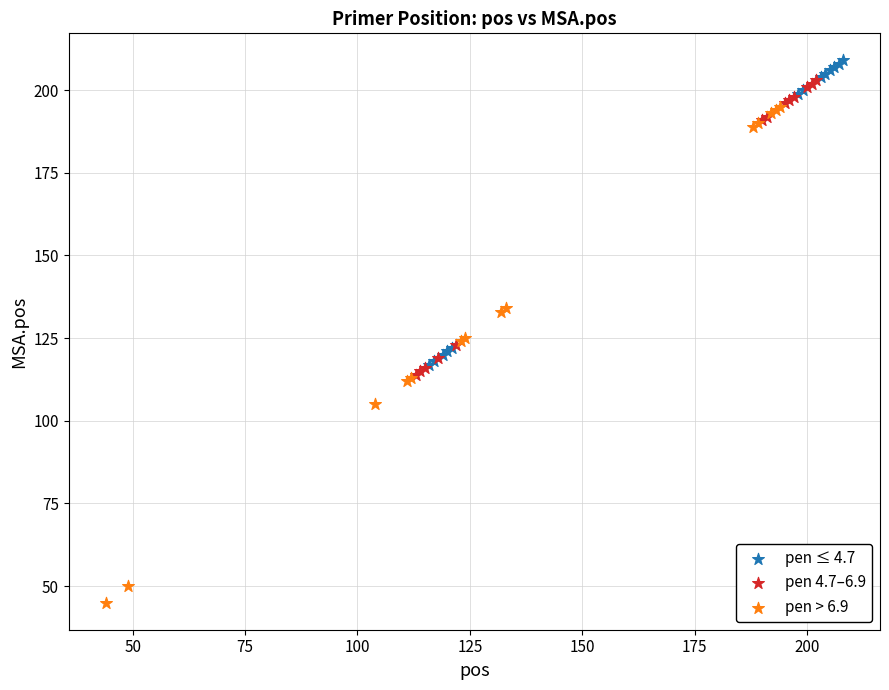

Which series has the widest spread of Y values?

pen > 6.9